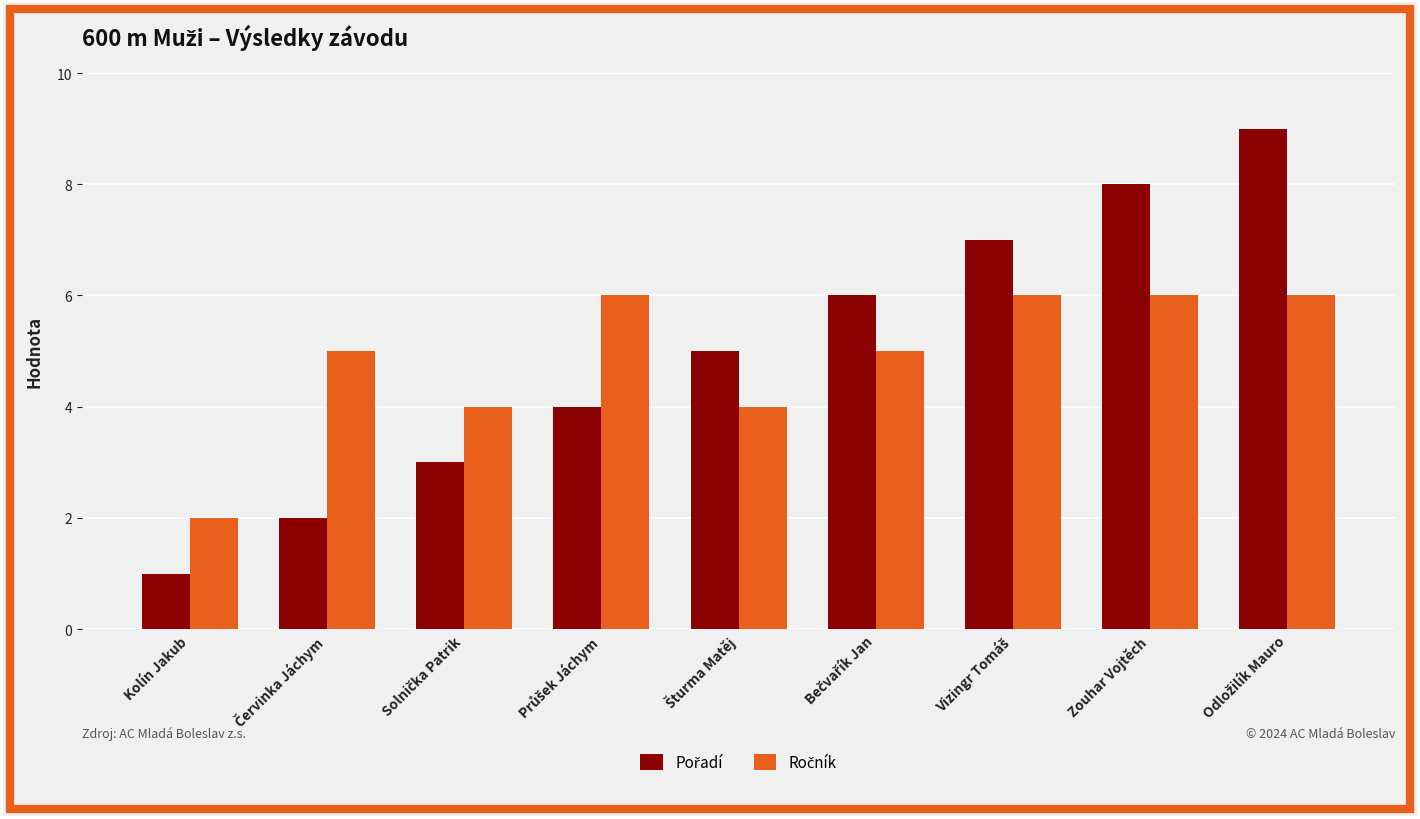

What is the greatest value displayed?

9